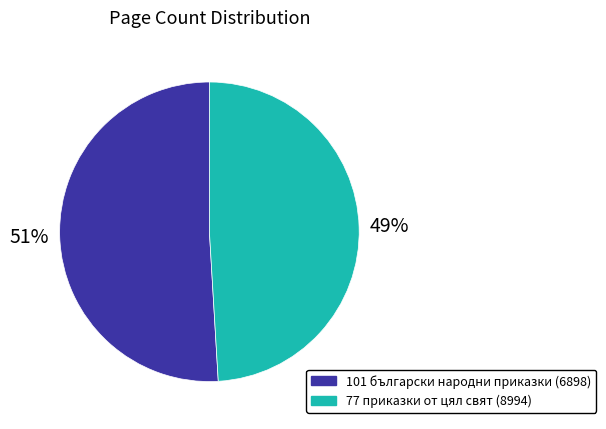

Which slice is the smallest?

77 приказки от цял свят (8994)